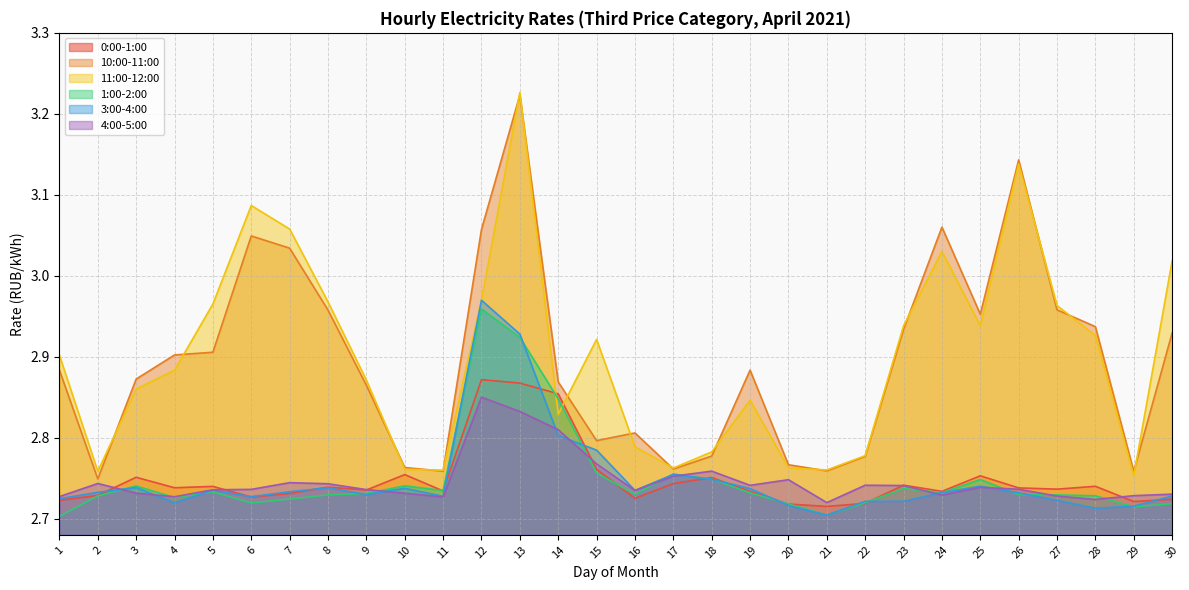

Rank the series at 3 from lowest to highest value.

4:00-5:00, 3:00-4:00, 1:00-2:00, 0:00-1:00, 11:00-12:00, 10:00-11:00